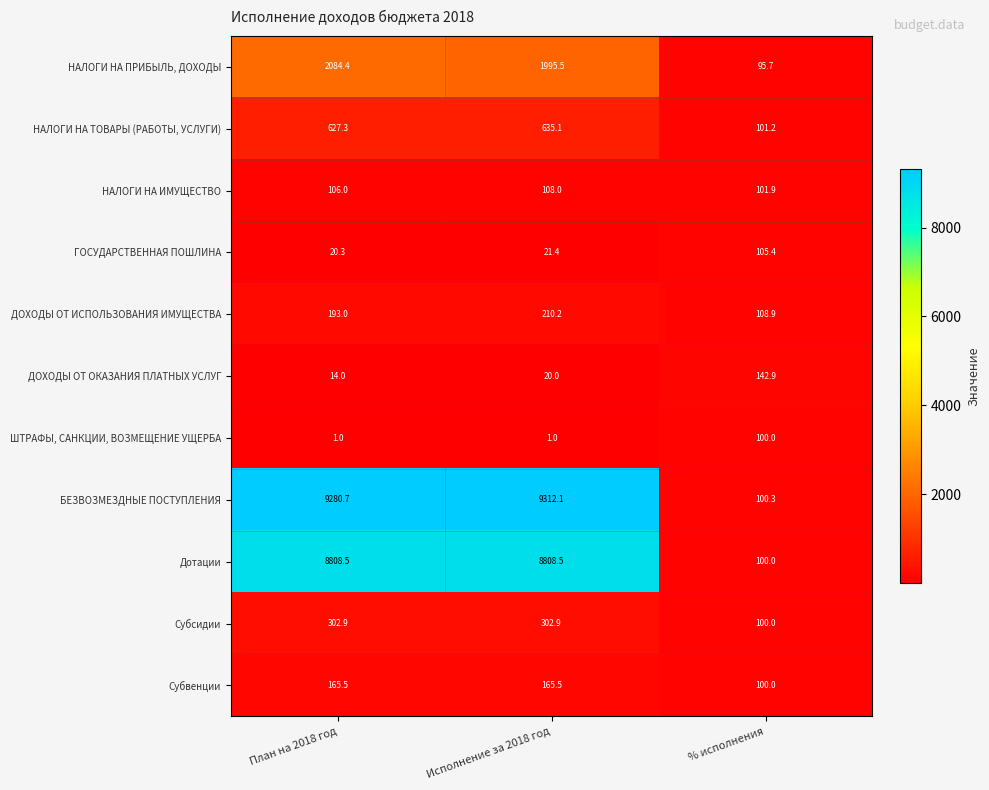

True or false: Дотации has a value of 8808.5 at Исполнение за 2018 год.

True